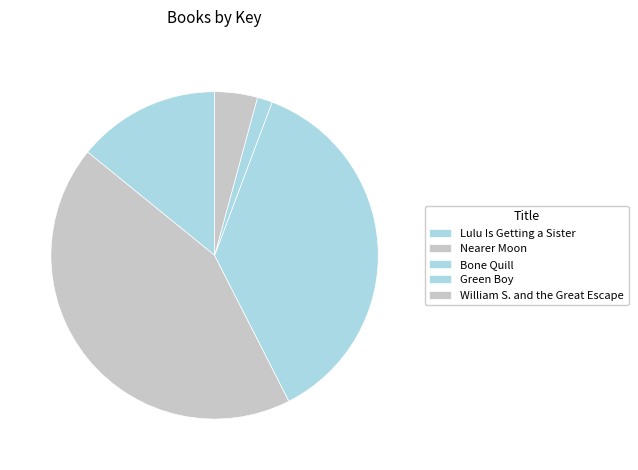

How many slices are in this pie chart?

5